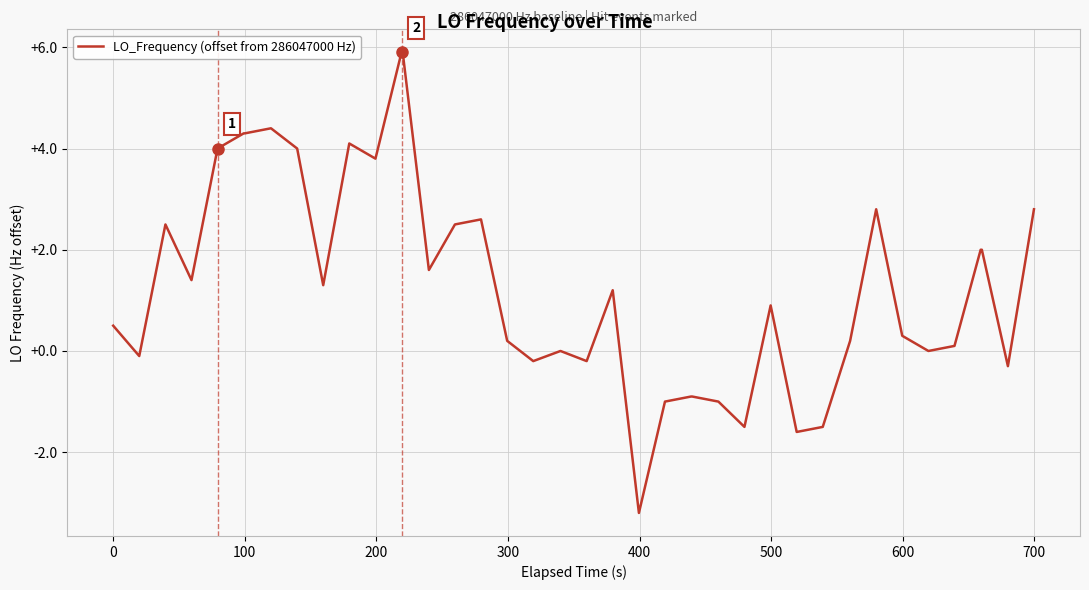

What is the greatest value displayed?

5.9